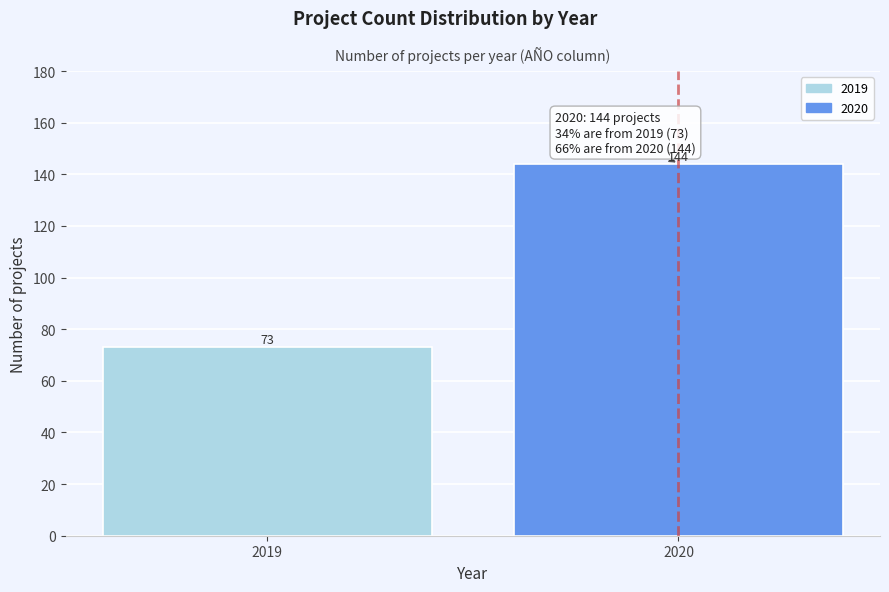

Reading left to right, transcribe all the data shown in this chart.

2019=73	2020=144